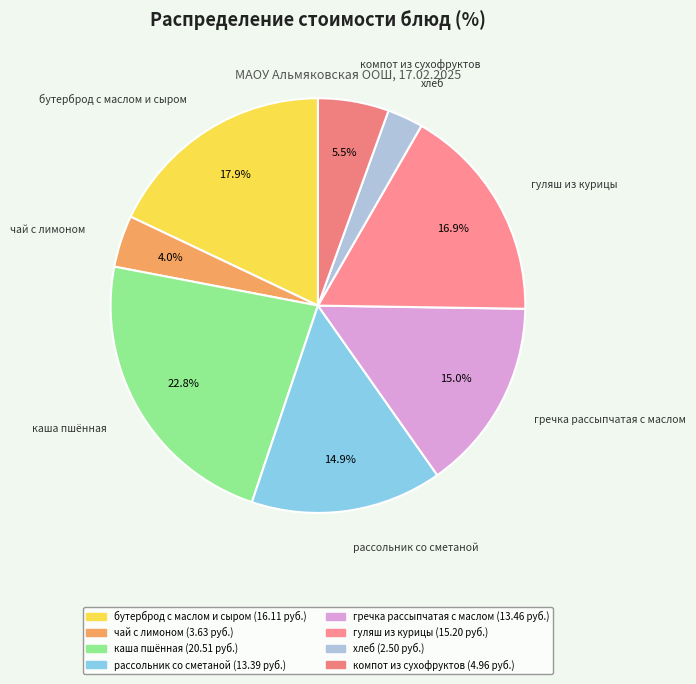

What is the ratio of the value at каша пшённая to the value at гречка рассыпчатая с маслом?

1.5